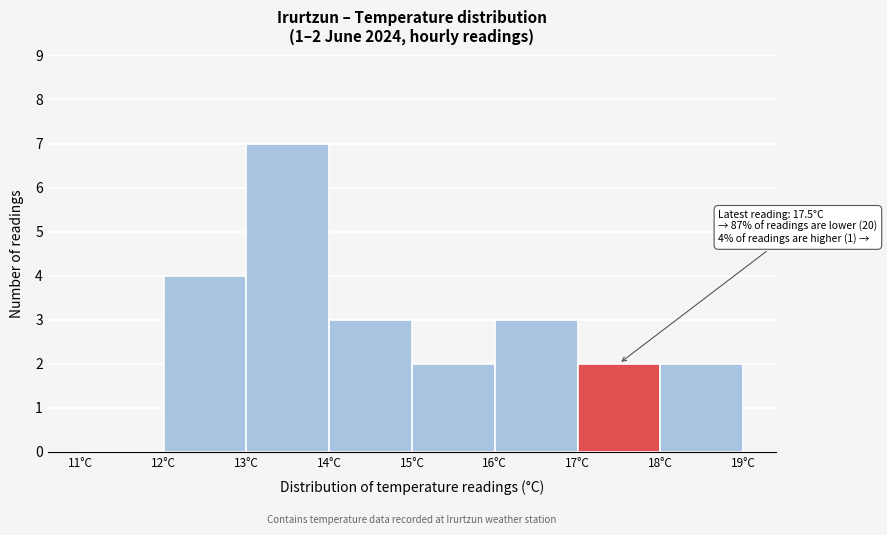

Over which range of the x-axis is the bar tallest?

13 to 14